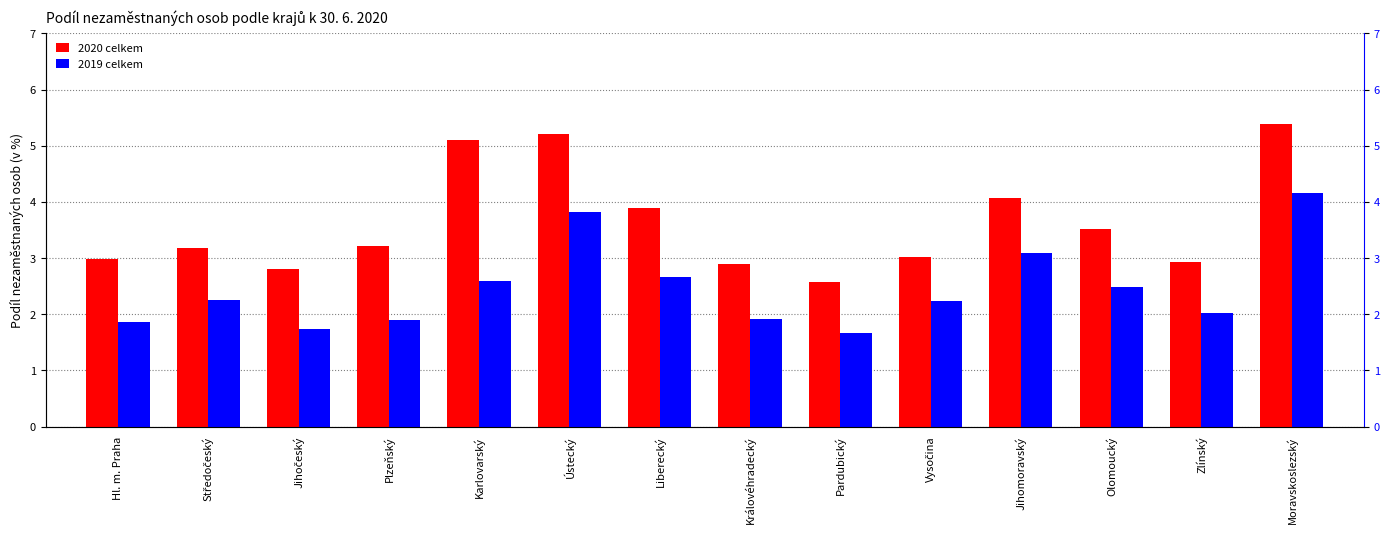

How many data points in 2019 celkem are above 2?

9